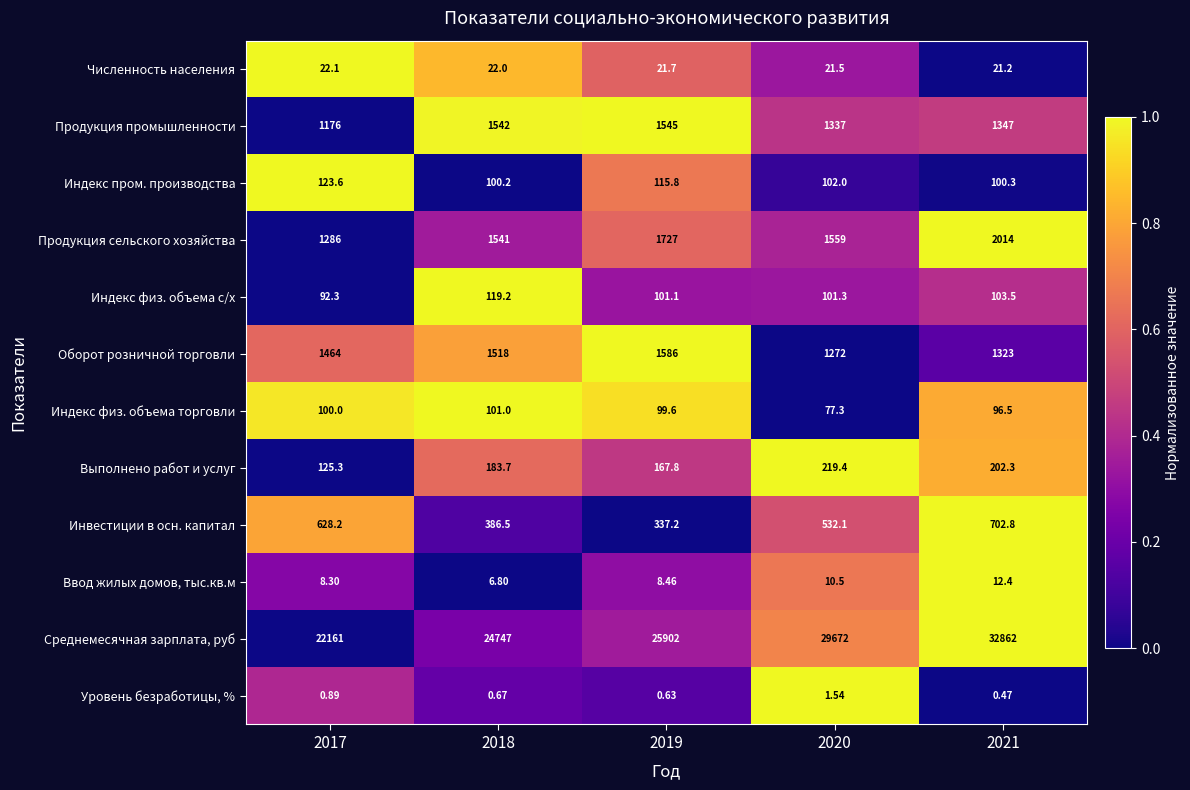

Which series has the largest total across all categories?

Среднемесячная зарплата, руб